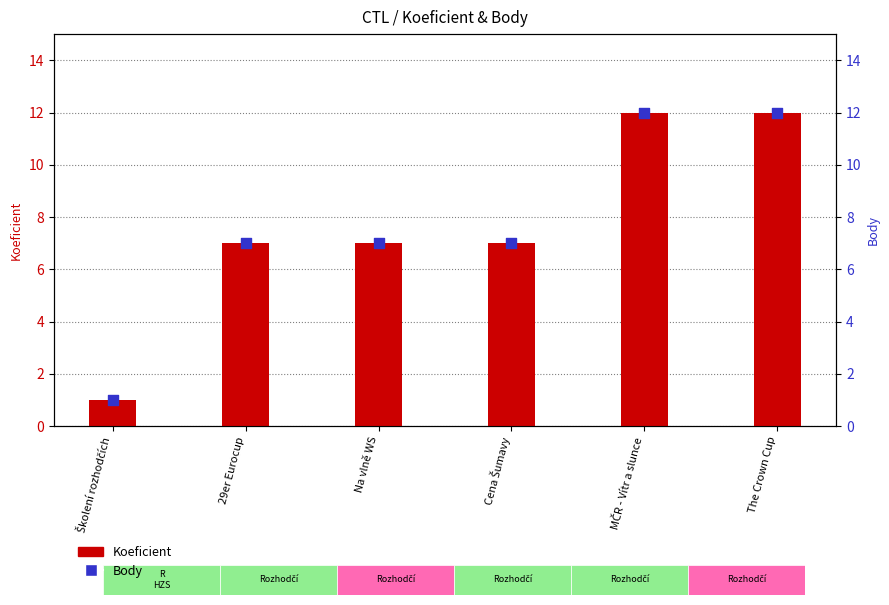

At which category is the sum across all series the highest?

MČR - Vítr a slunce